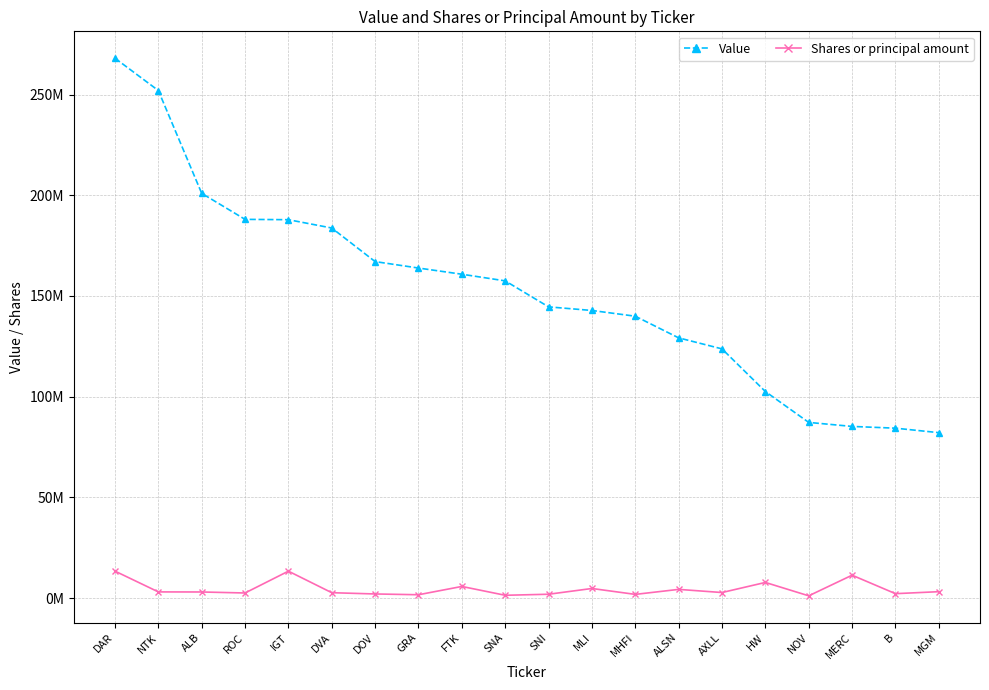

What are all the series names shown in the legend?

Value, Shares or principal amount